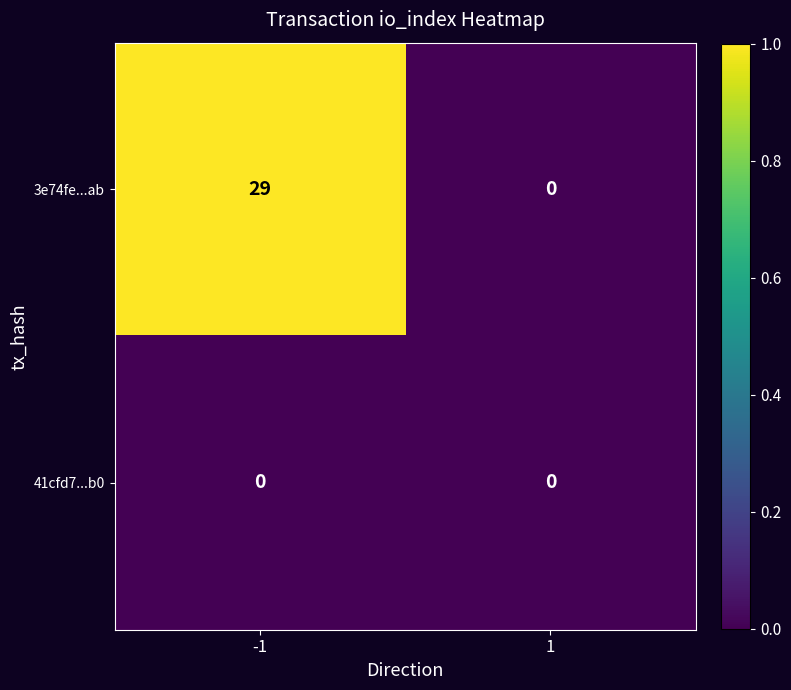

Which series has the largest total across all categories?

3e74fe...ab